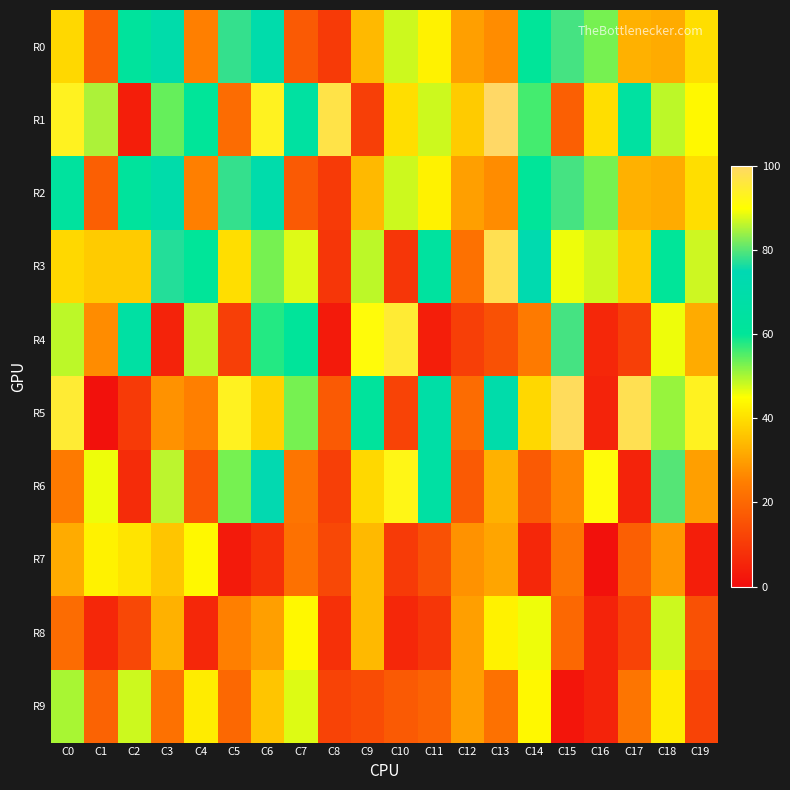

Which category has the highest value across all series?

C13